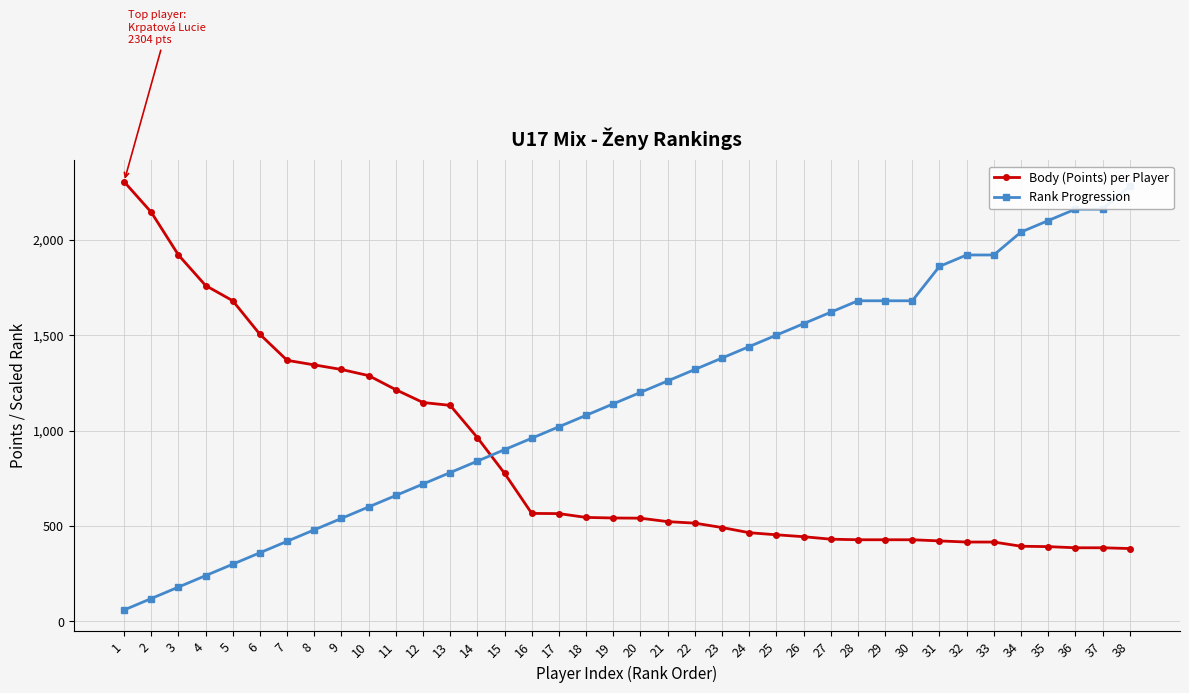

Which series ends up on top after the final intersection of Body (Points) per Player and Rank Progression?

Rank Progression